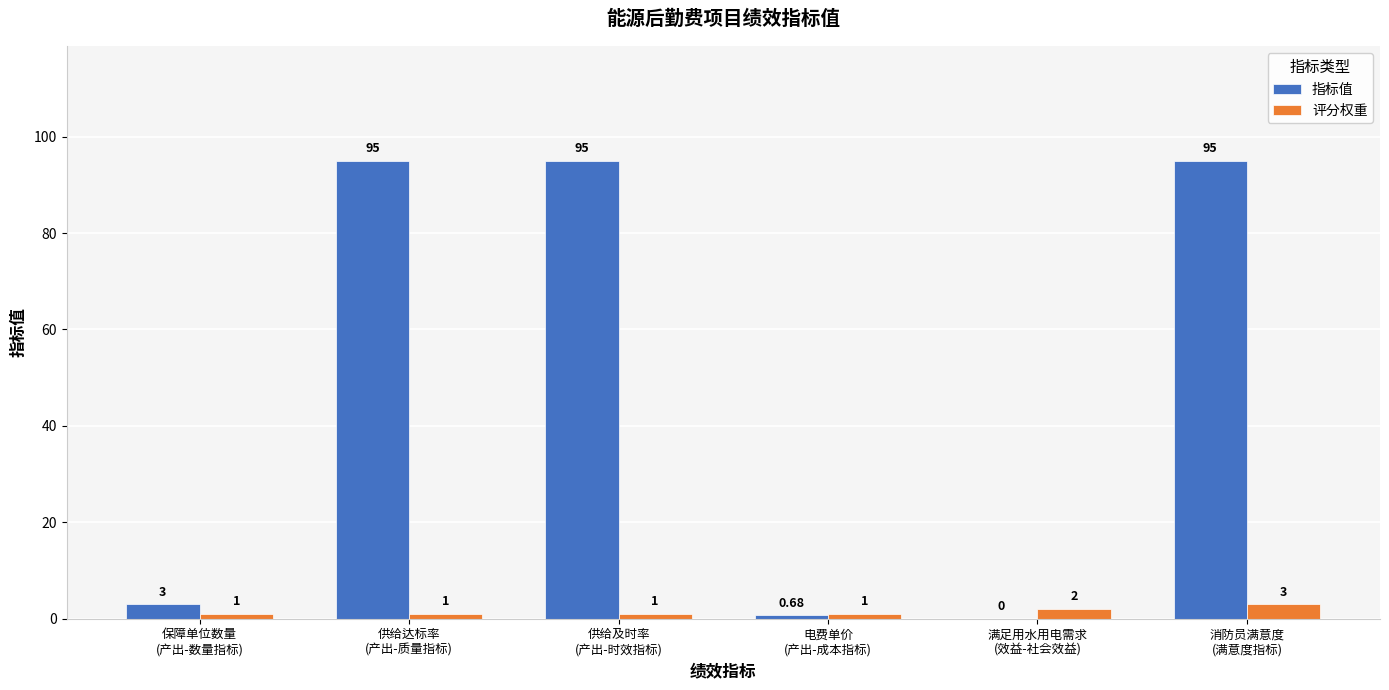

Is it true that 指标值 equals 3.0 at 保障单位数量
(产出-数量指标)?

True